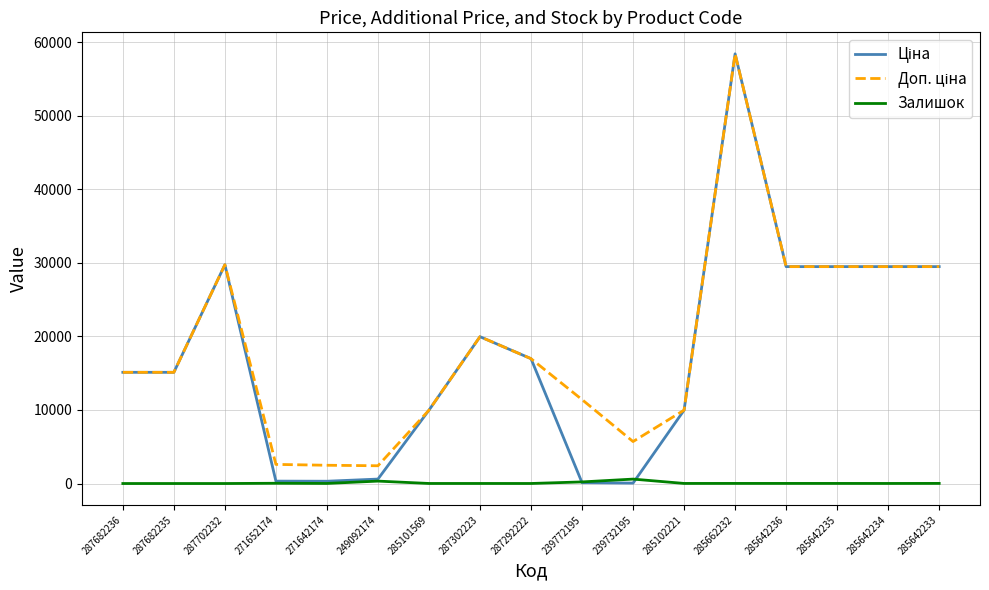

True or false: Залишок has a value of 7.0 at 287302223.

True